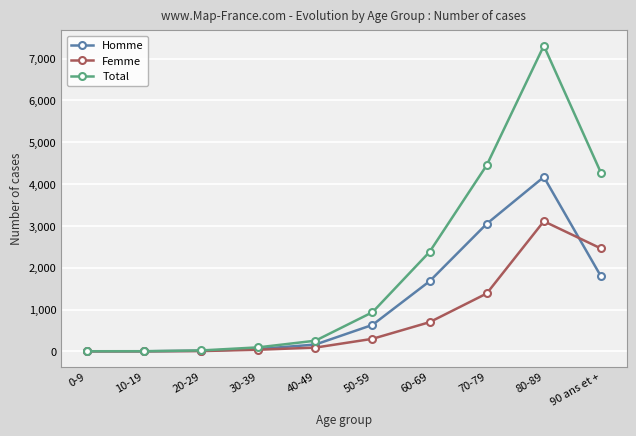

What is the maximum value shown in the chart?

7308